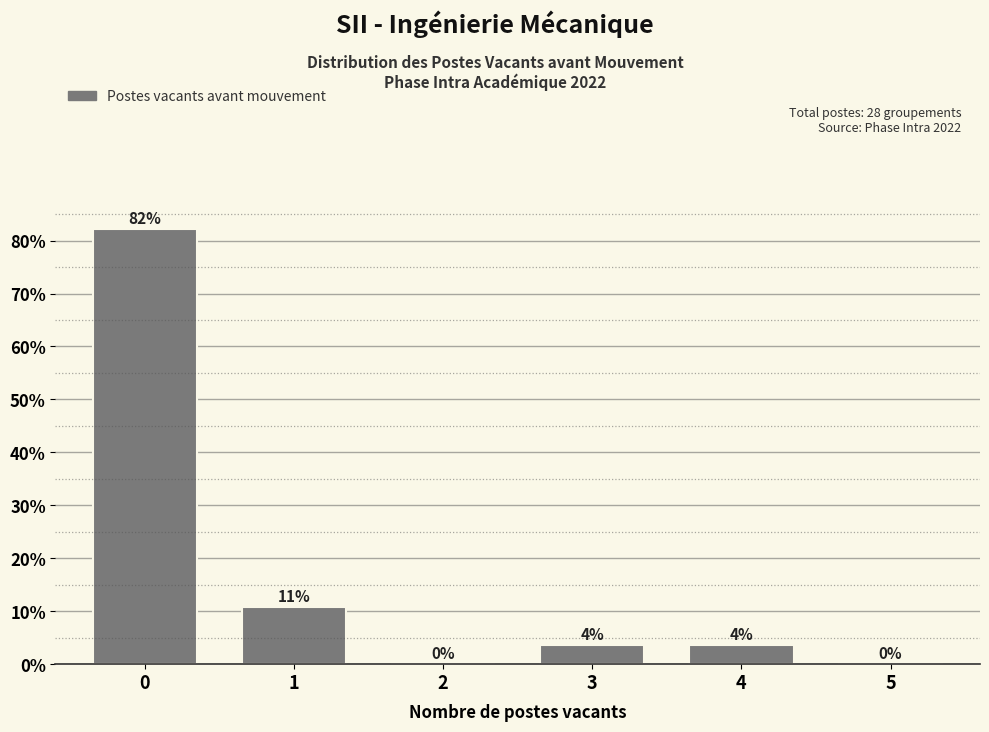

Read the value at 1.

10.7